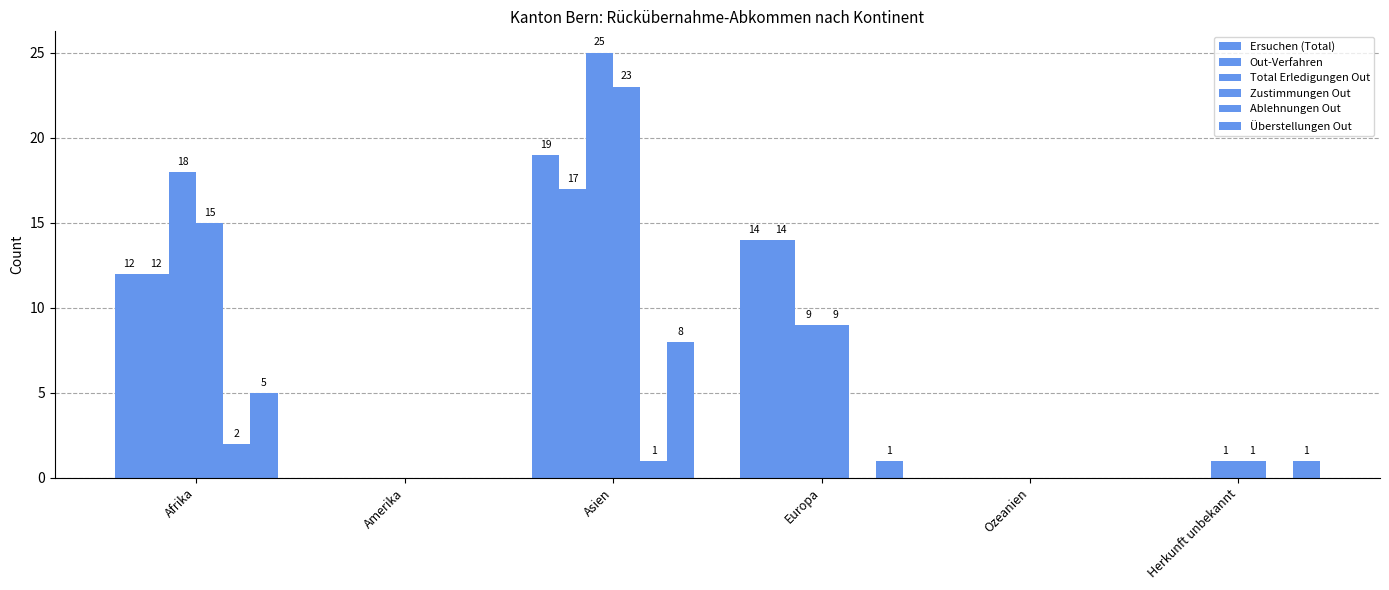

Count the number of data series in this chart.

6